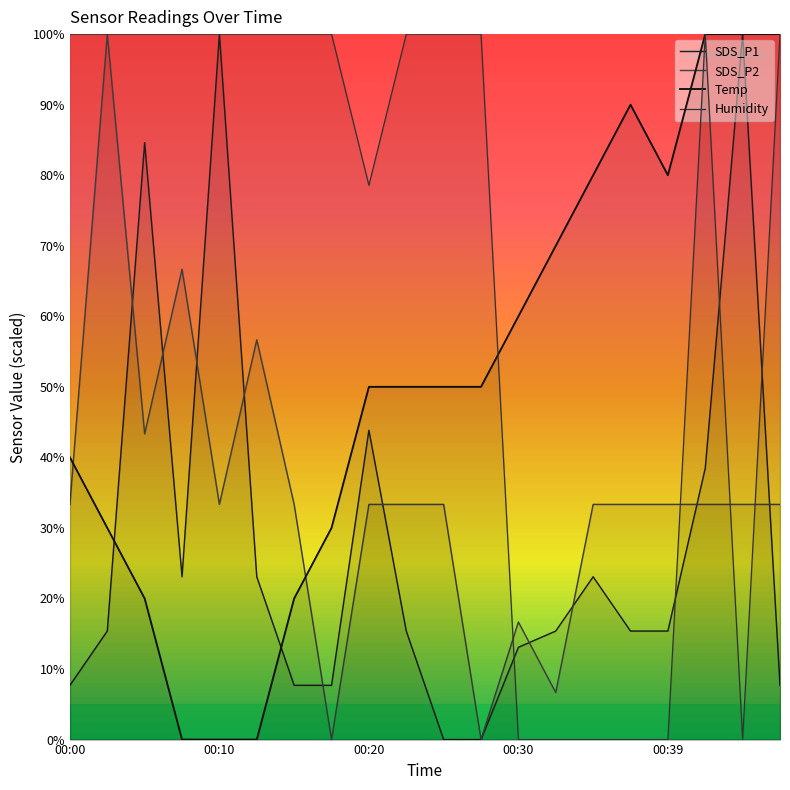

True or false: SDS_P2 has a value of 55.5 at 00:47.

False